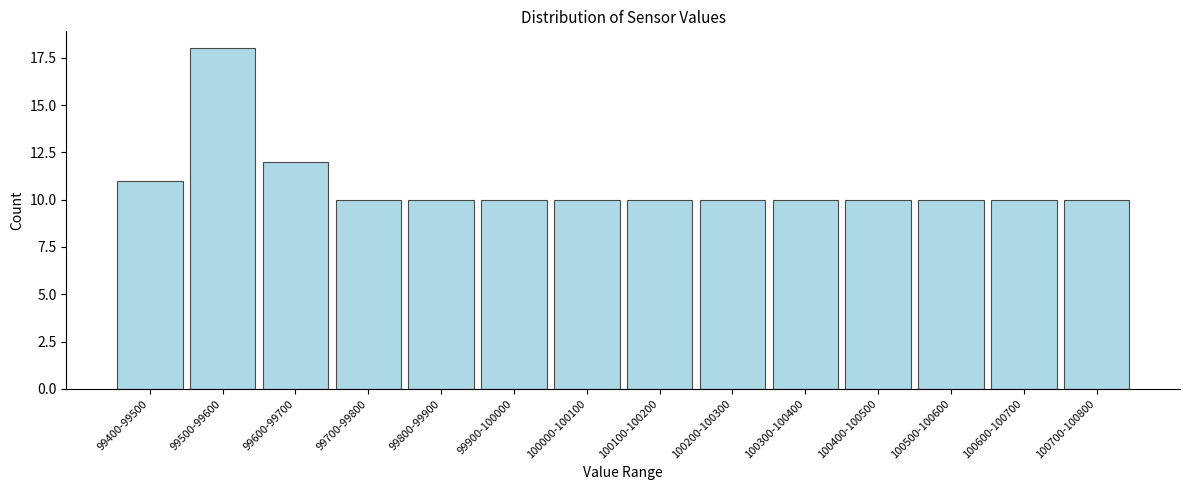

Reading right to left, list all the values displayed in this chart.

100700-100800=10	100600-100700=10	100500-100600=10	100400-100500=10	100300-100400=10	100200-100300=10	100100-100200=10	100000-100100=10	99900-100000=10	99800-99900=10	99700-99800=10	99600-99700=12	99500-99600=18	99400-99500=11